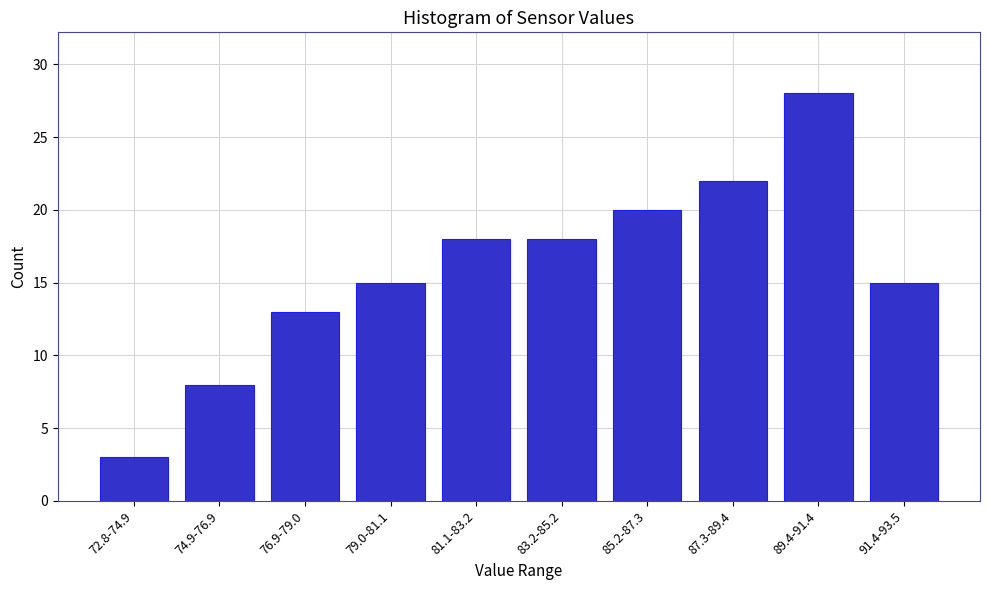

Reading left to right, what are all the values shown in this chart?

72.8-74.9=3	74.9-76.9=8	76.9-79.0=13	79.0-81.1=15	81.1-83.2=18	83.2-85.2=18	85.2-87.3=20	87.3-89.4=22	89.4-91.4=28	91.4-93.5=15